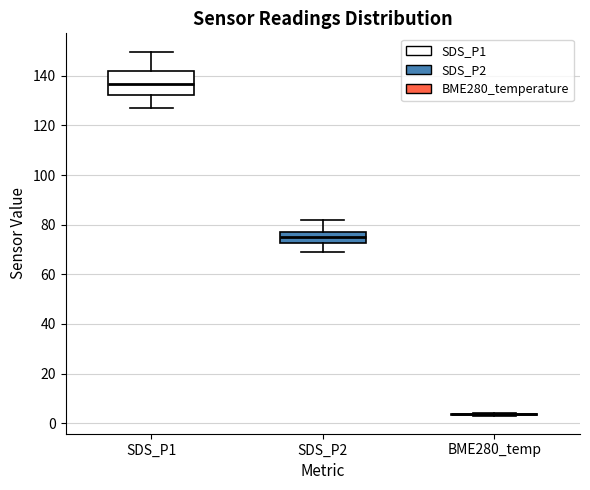

Reading left to right, transcribe this box plot: for each box, give where its median line is, the range the box spans, and where its two whiskers end, as read against the y-axis. The values are not printed on the chart, so give them approximately, as read against the axis.

SDS_P1: median 136, box 132 to 142, whiskers 126 to 150
SDS_P2: median 76, box 72 to 78, whiskers 70 to 82
BME280_temp: box collapsed to a line at 4, whiskers 4 to 4